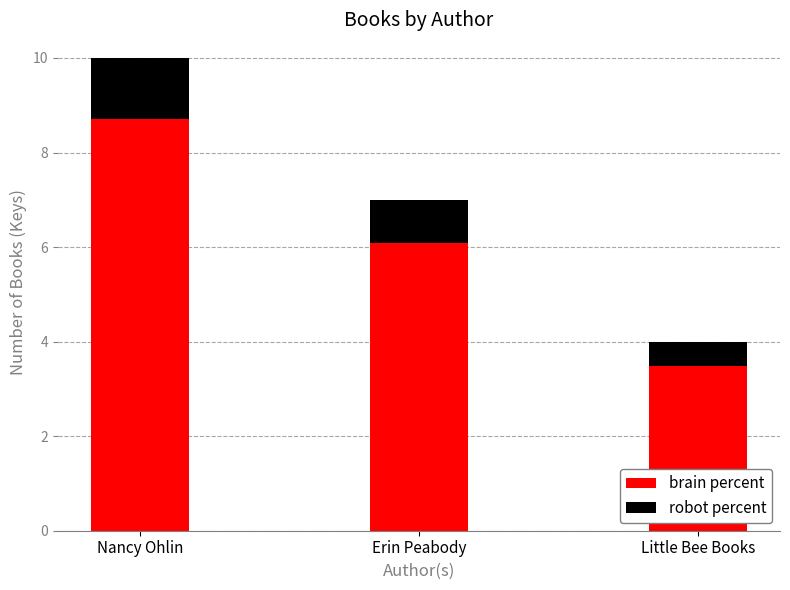

What is the approximate value of brain percent at Erin Peabody?

6.1